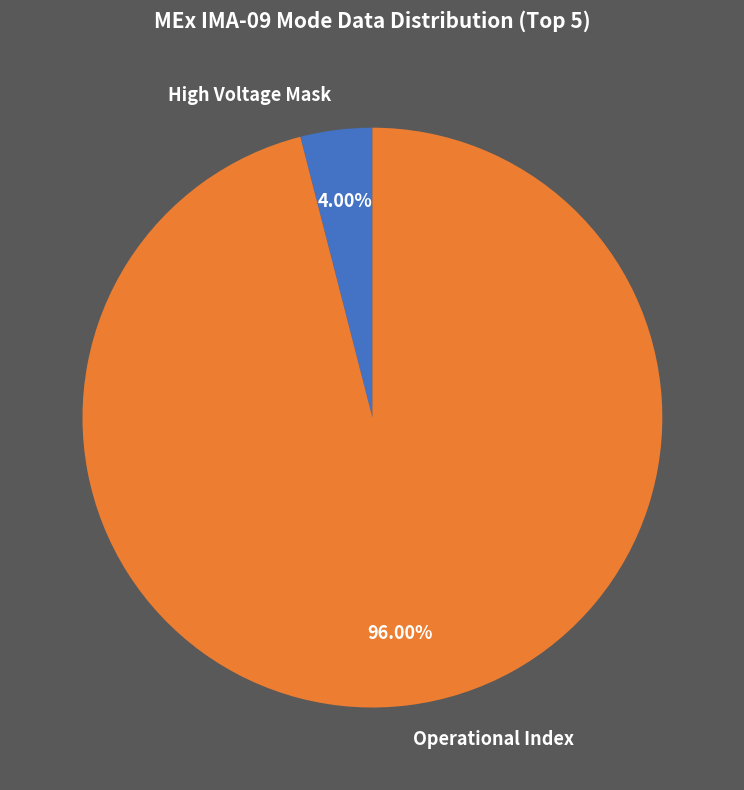

Count the number of slices in the pie.

2